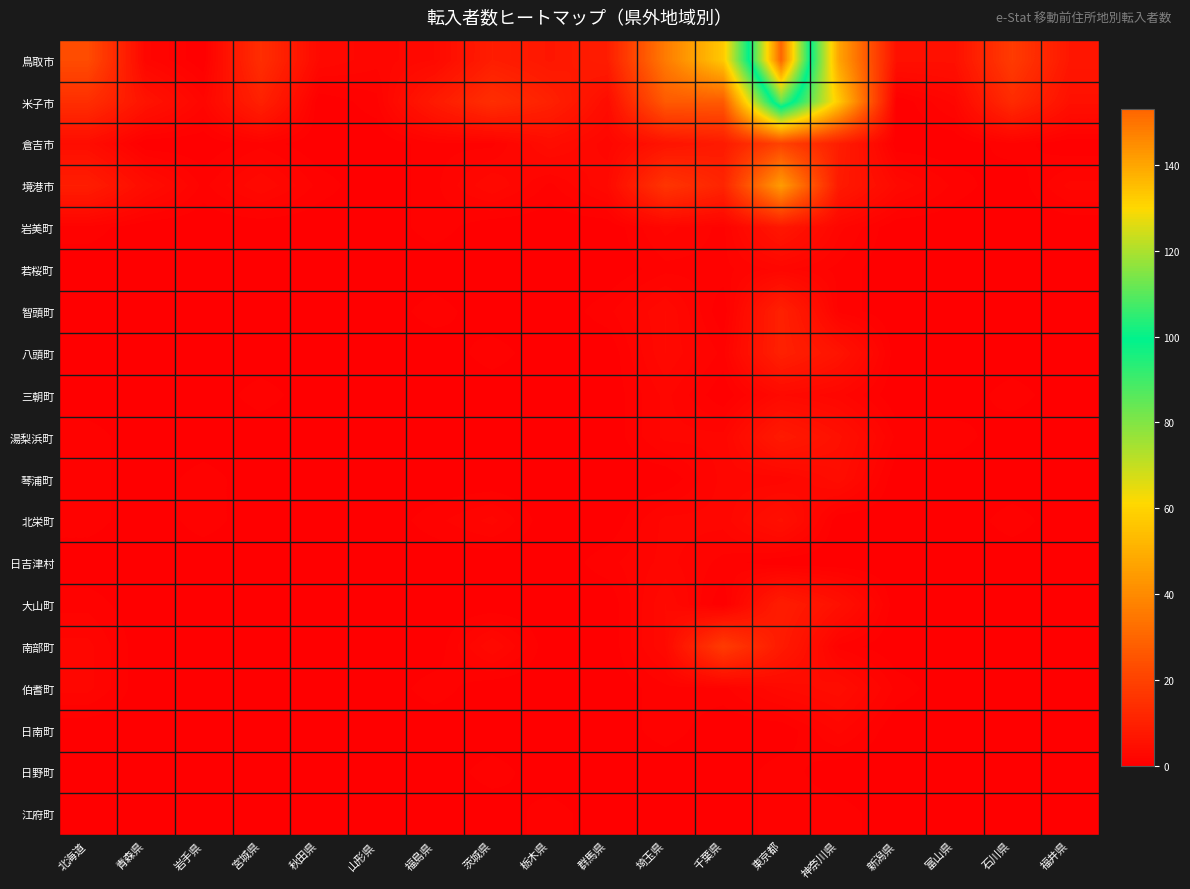

Which category has the highest value across all series?

東京都